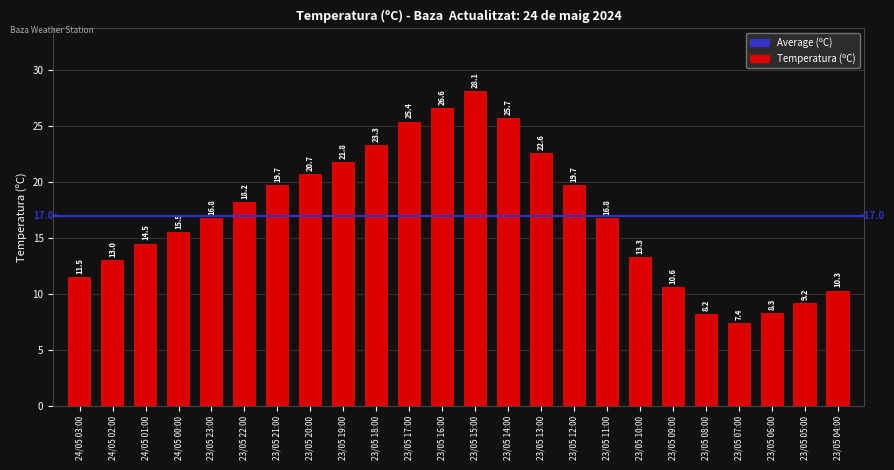

What is the ratio of the value at 23/05 16:00 to the value at 23/05 08:00?

3.2